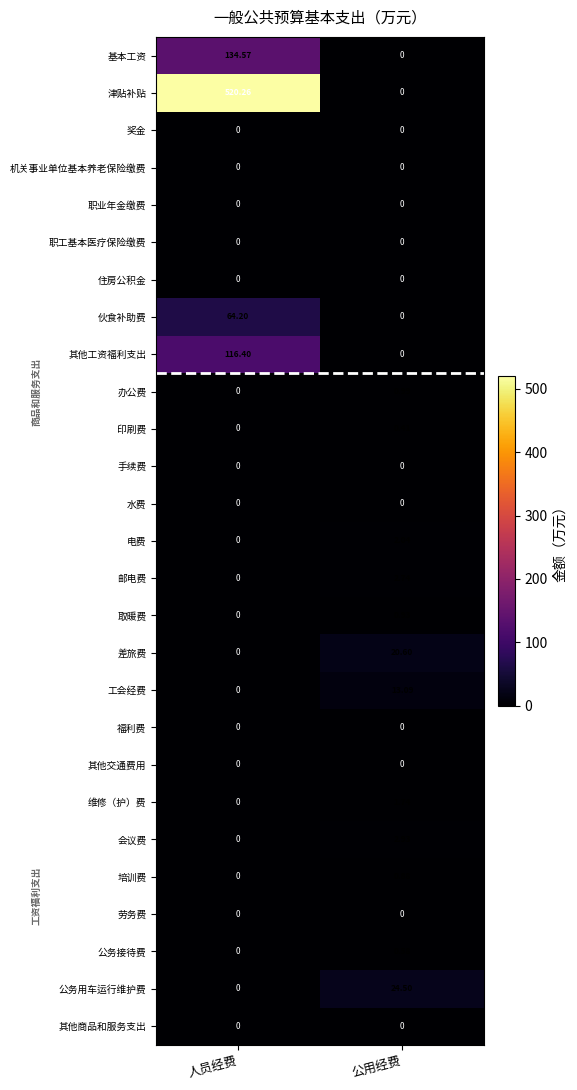

At which category is the sum across all series the highest?

人员经费